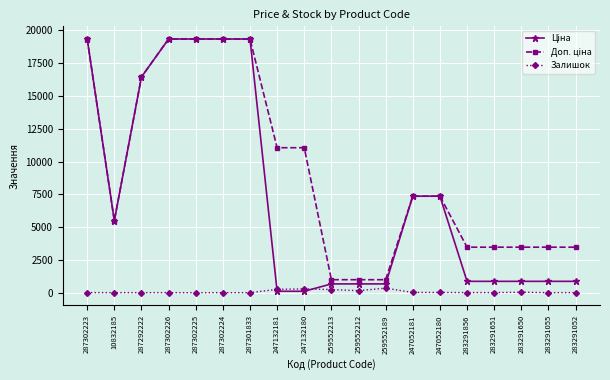

What is the label of the 12th point from the left?

259552189